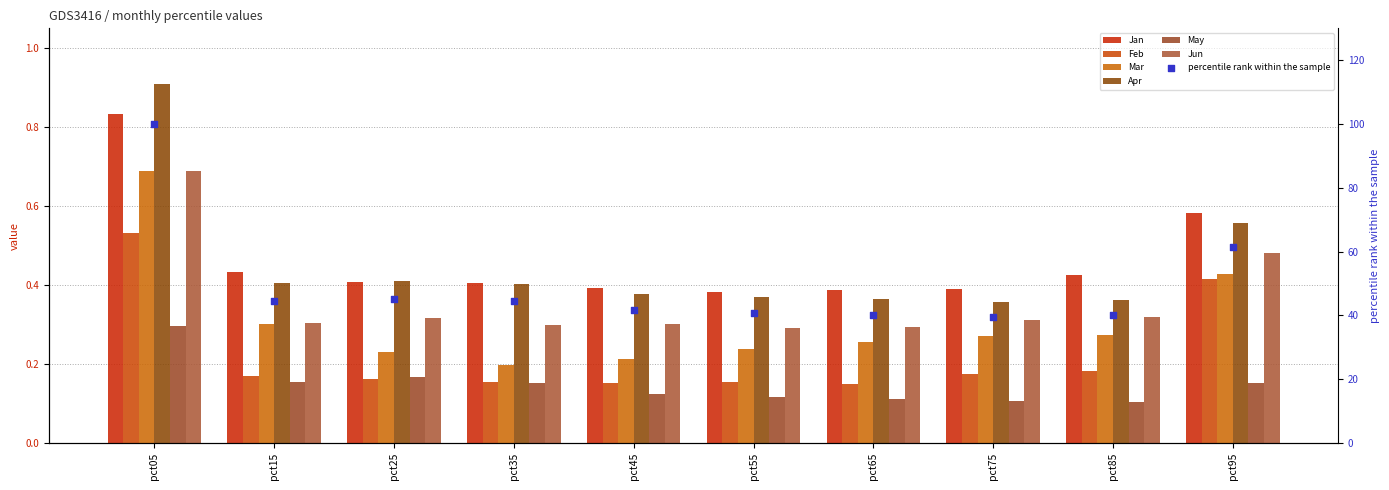

Which series has the widest spread of Y values?

Apr